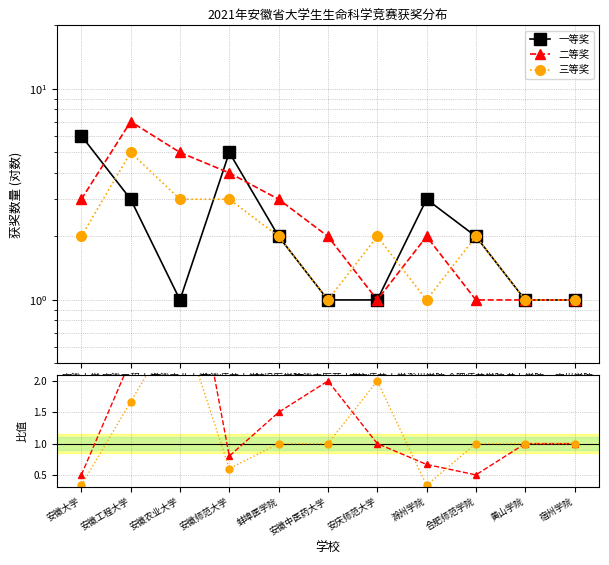

How many times do 三等奖 and 一等奖 cross each other?

3